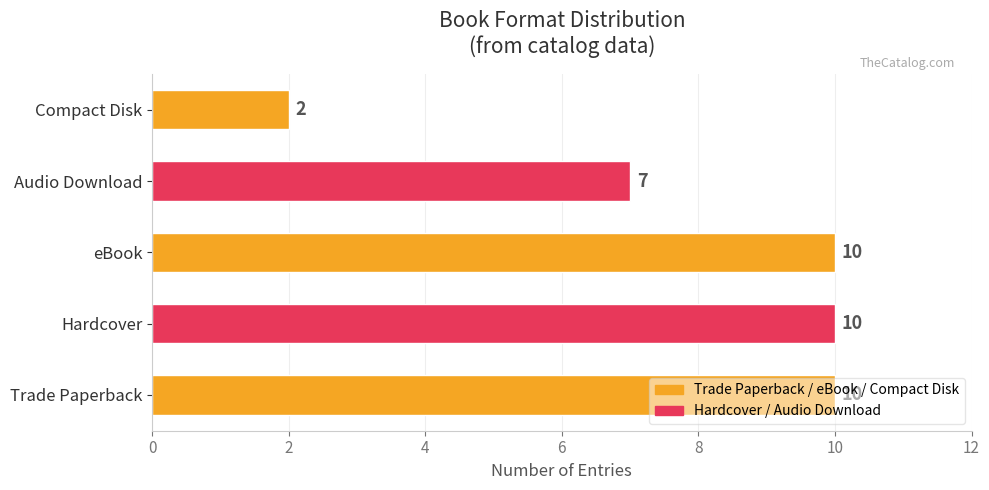

Which label corresponds to the smallest value in the chart?

Compact Disk